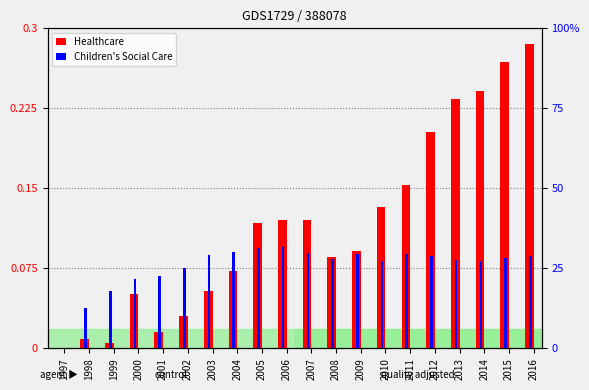

At which label does Children's Social Care reach its minimum?

1997